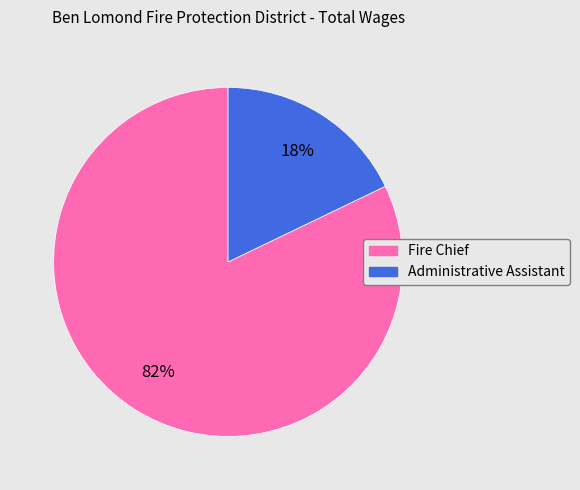

True or false: Fire Chief accounts for 91% of the total.

False